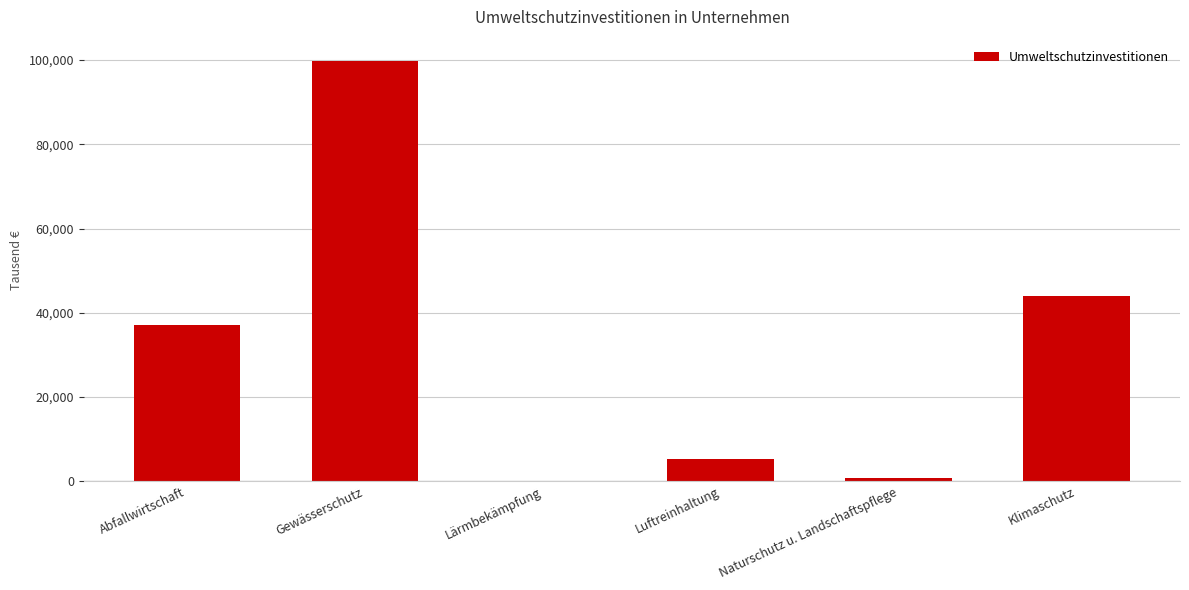

What is the difference between the values at Abfallwirtschaft and Naturschutz u. Landschaftspflege?

36174